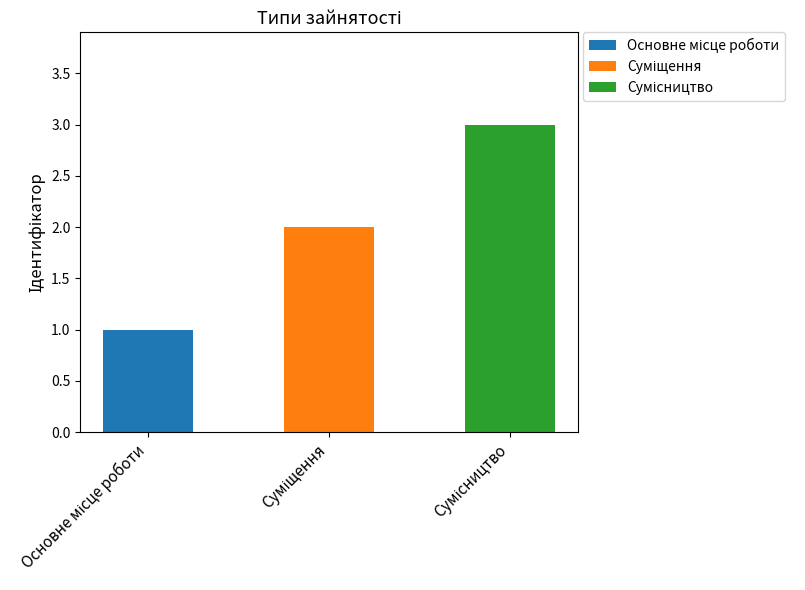

Read the value at Сумісництво.

3